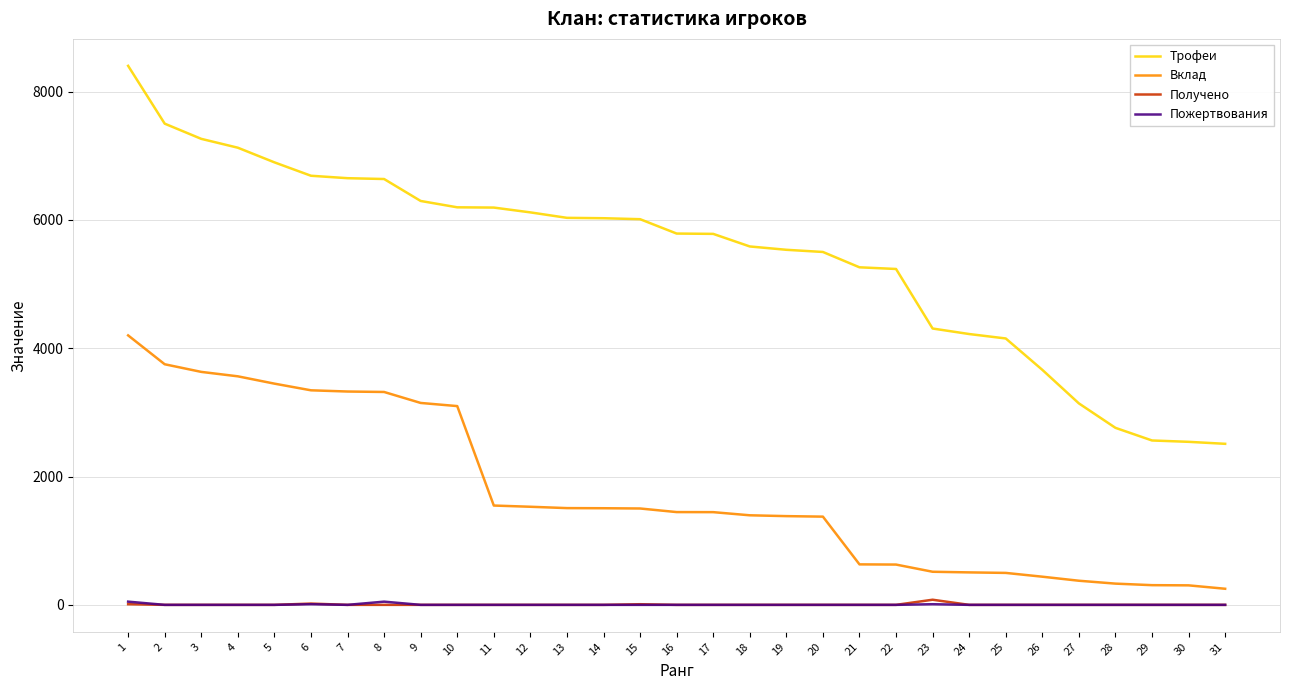

Does the chart display data point markers on the line(s)?

No